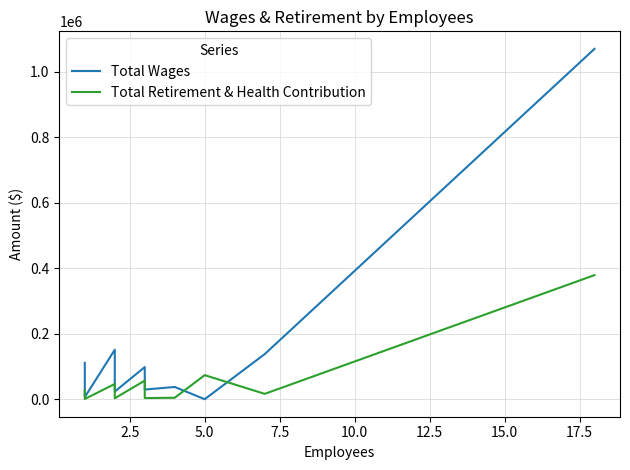

Is the value of Total Retirement & Health Contribution at 12.5 greater than the value of Total Wages at 16?

No